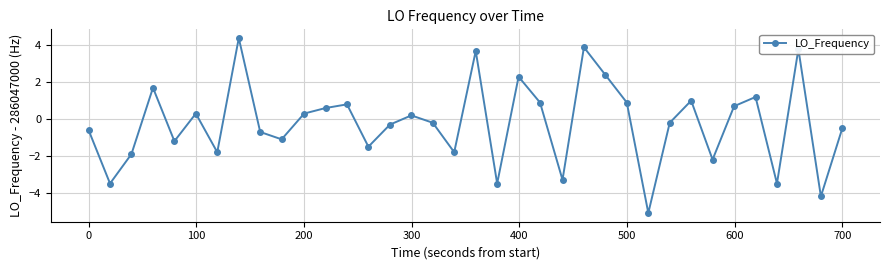

What is the value of the 10th point from the left?

-1.1